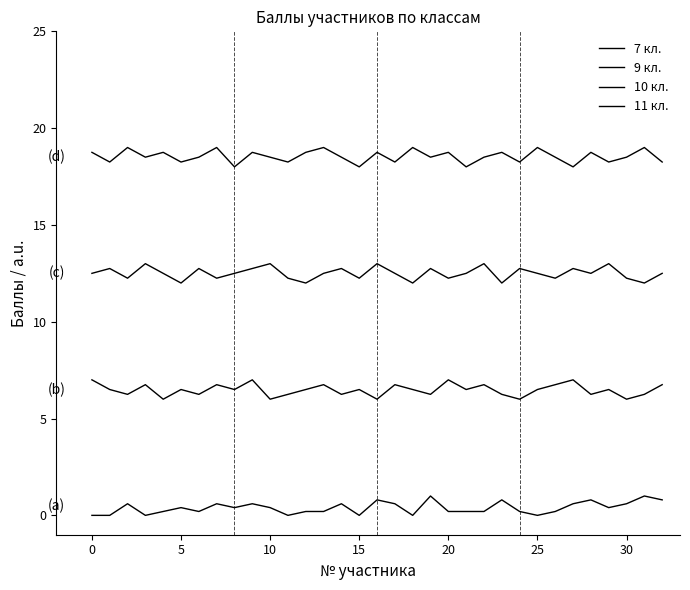

What is the maximum value for 7 кл.?

1.0